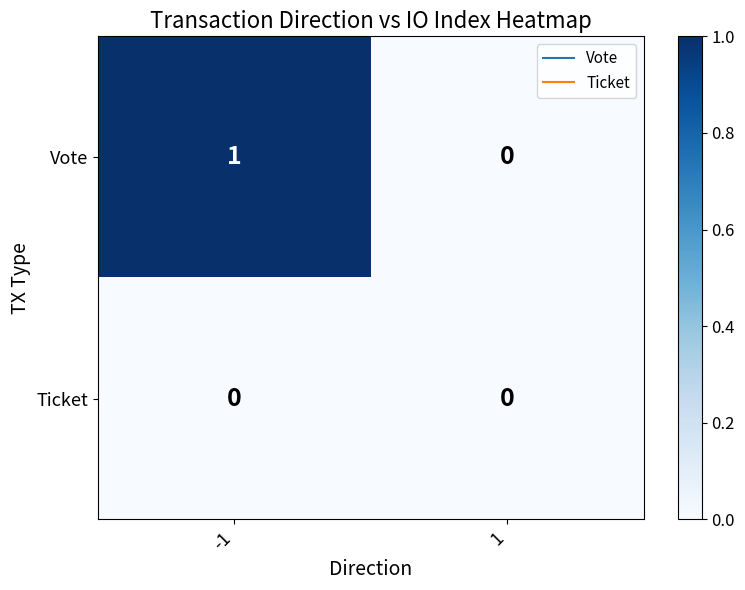

List the labels in order of Vote value, smallest first.

1, -1